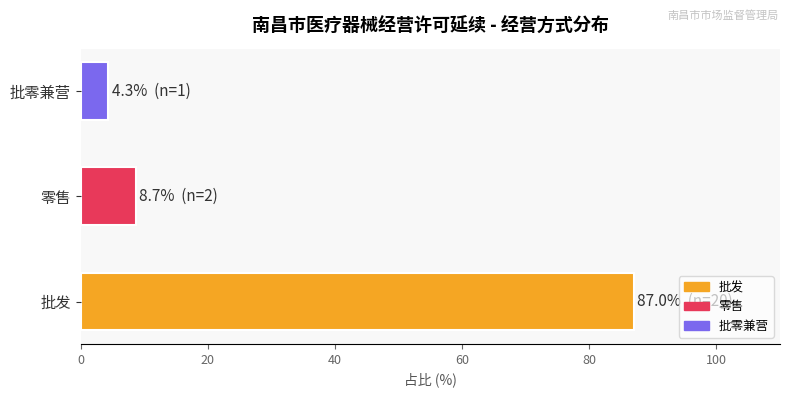

What is the approximate value at 批零兼营?

4.3